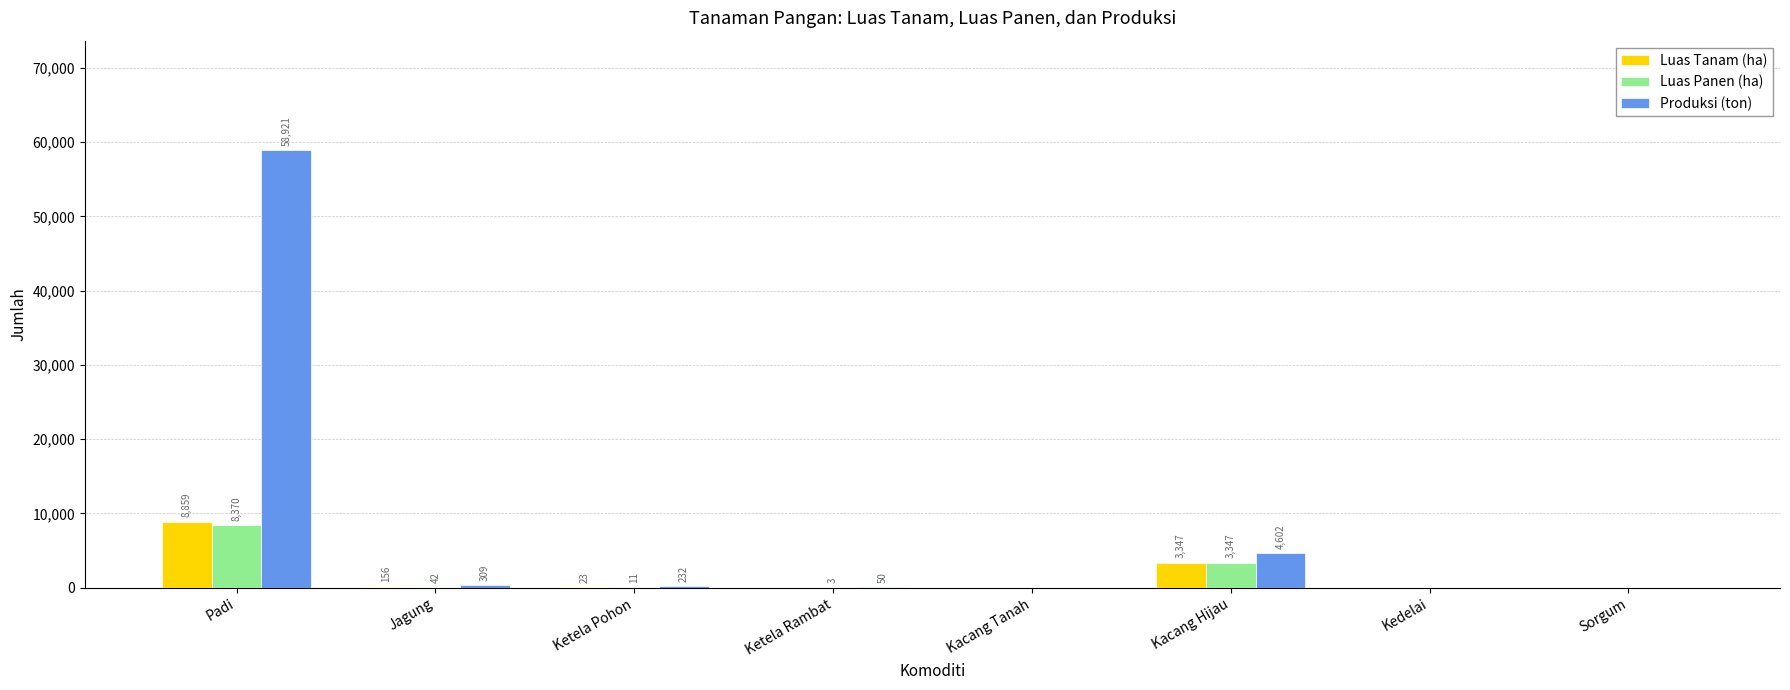

How many positive values does the Produksi (ton) series have?

5